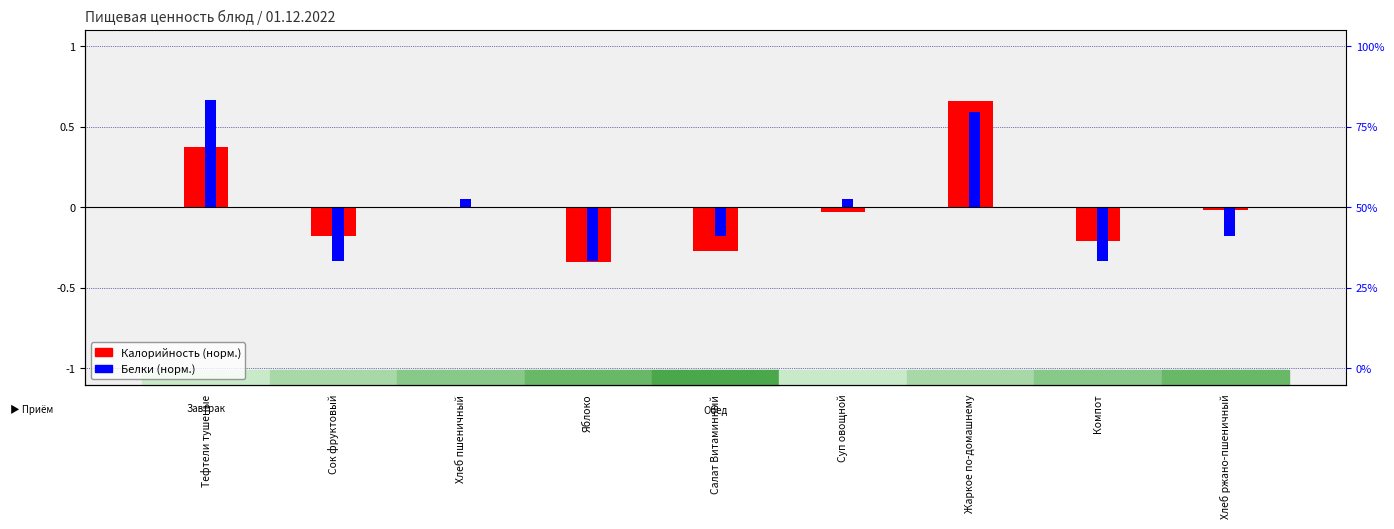

What is the smallest value displayed?

-0.3